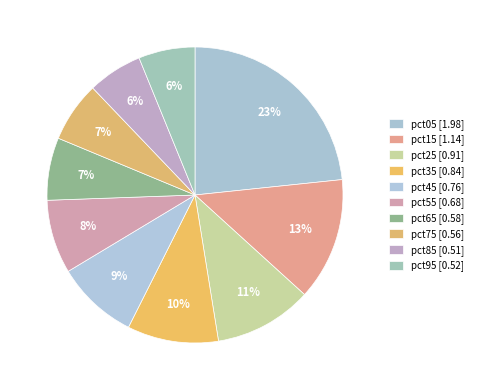

Count the number of slices in the pie.

10